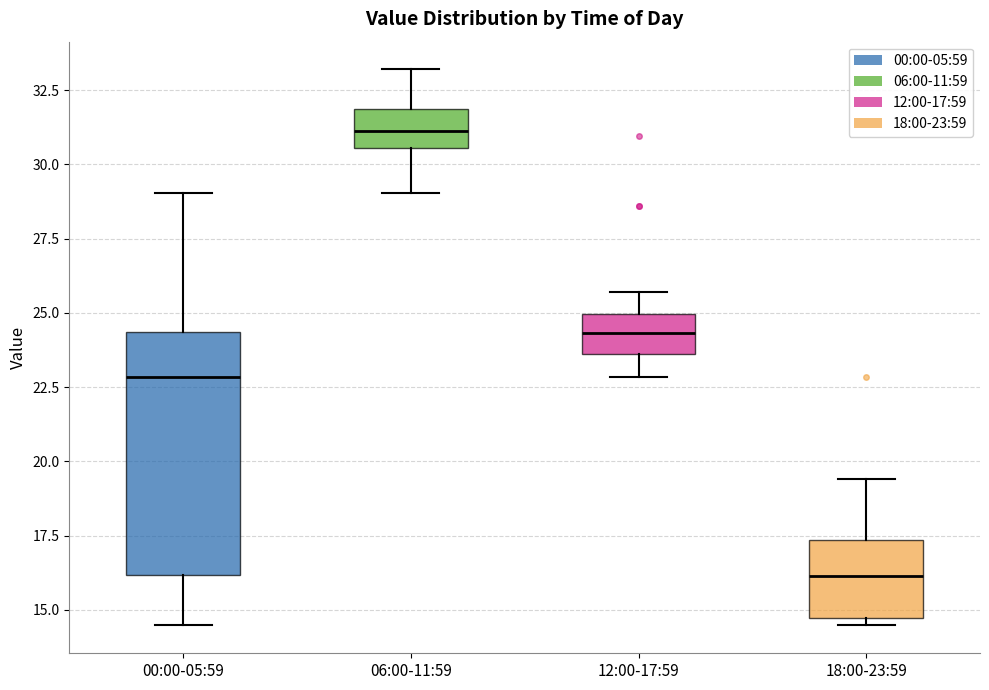

Which box is the tallest, from its lower edge to its upper edge?

00:00-05:59